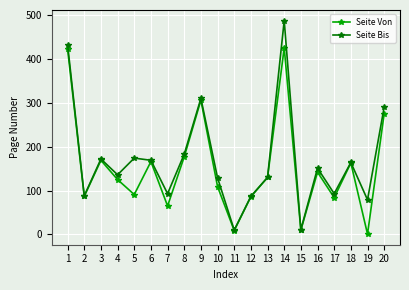

At how many categories does at least one series exceed 118?

13